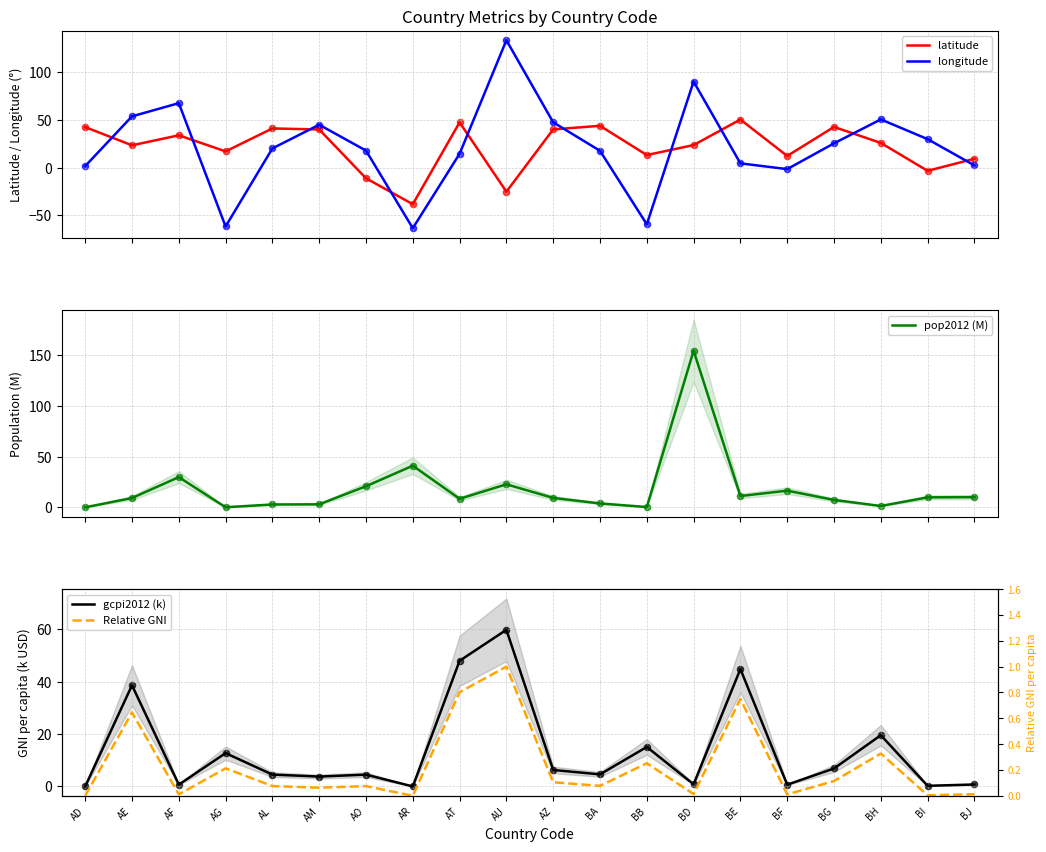

At how many categories does at least one series exceed 45?

9